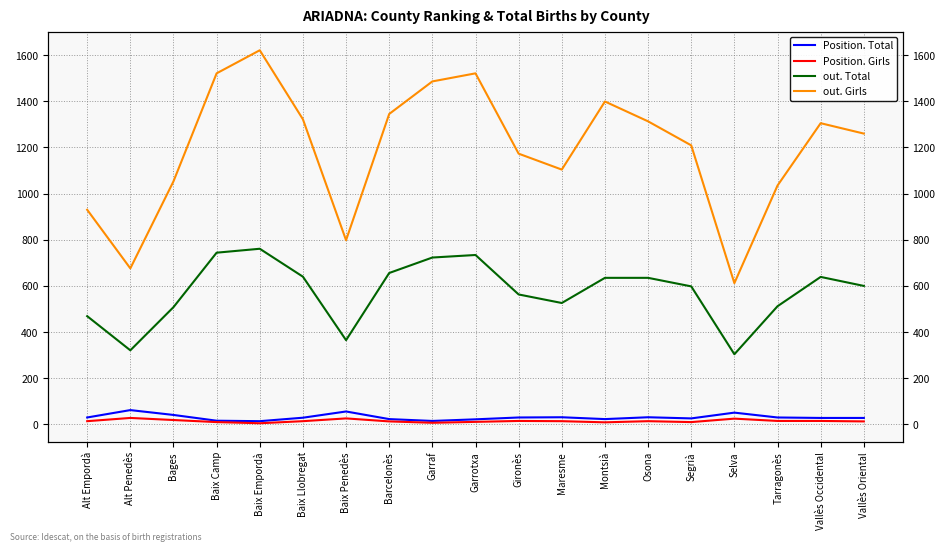

Is the value of out. Girls at Montsià greater than the value of Position. Girls at Baix Empordà?

Yes